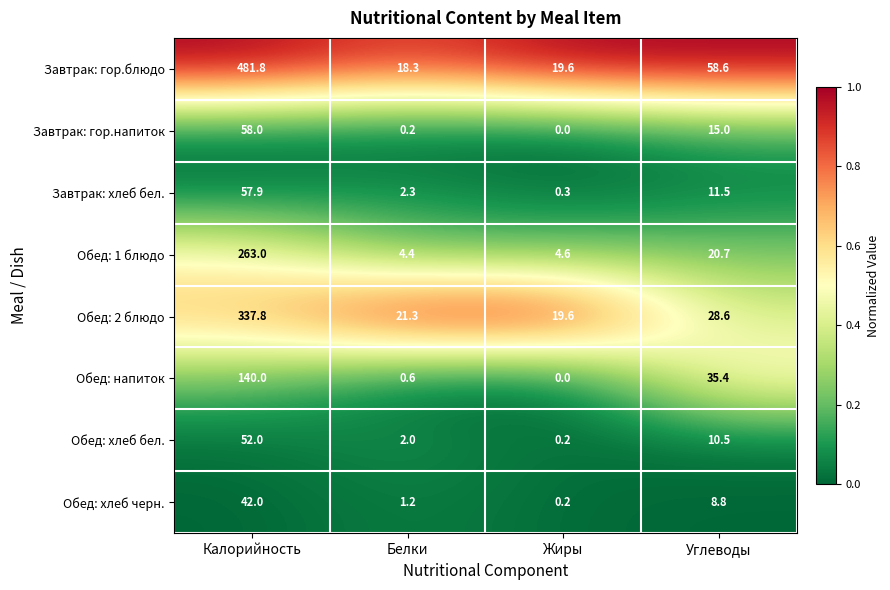

Count the number of data series in this chart.

8